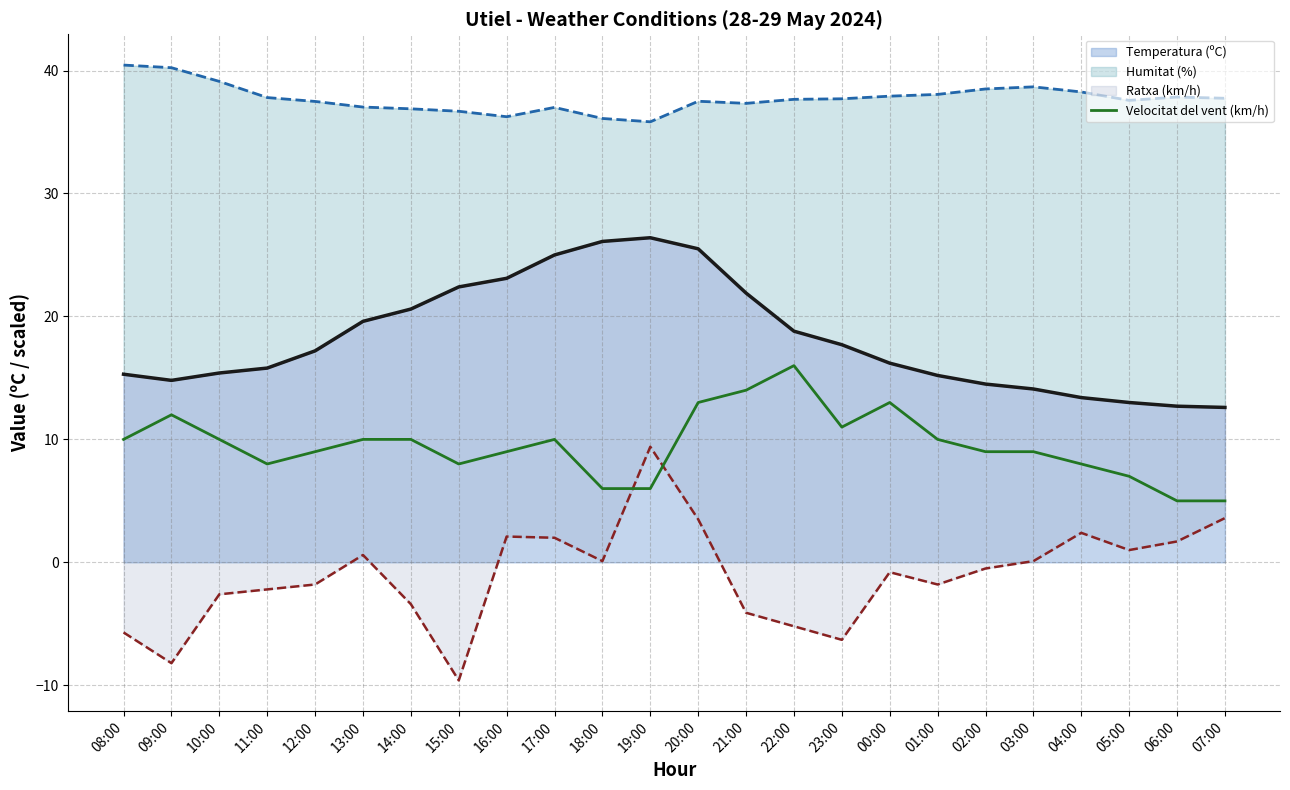

What is the smallest value displayed?

5